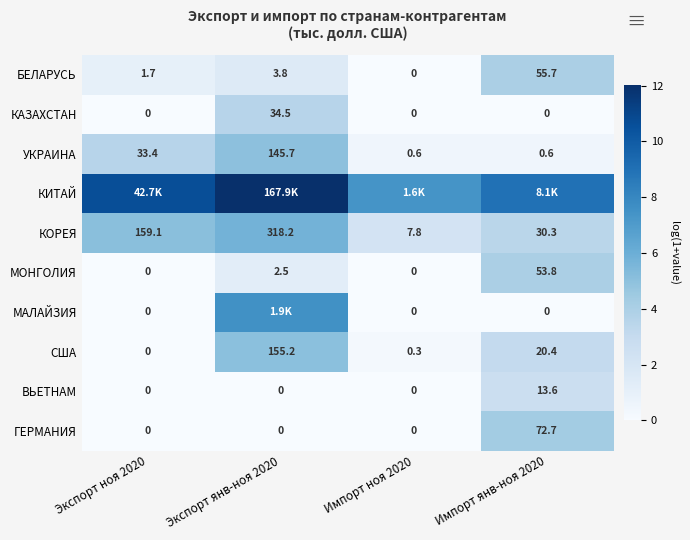

At Импорт янв-ноя 2020, list the series in order from largest to smallest.

КИТАЙ, ГЕРМАНИЯ, БЕЛАРУСЬ, МОНГОЛИЯ, КОРЕЯ, США, ВЬЕТНАМ, УКРАИНА, КАЗАХСТАН, МАЛАЙЗИЯ